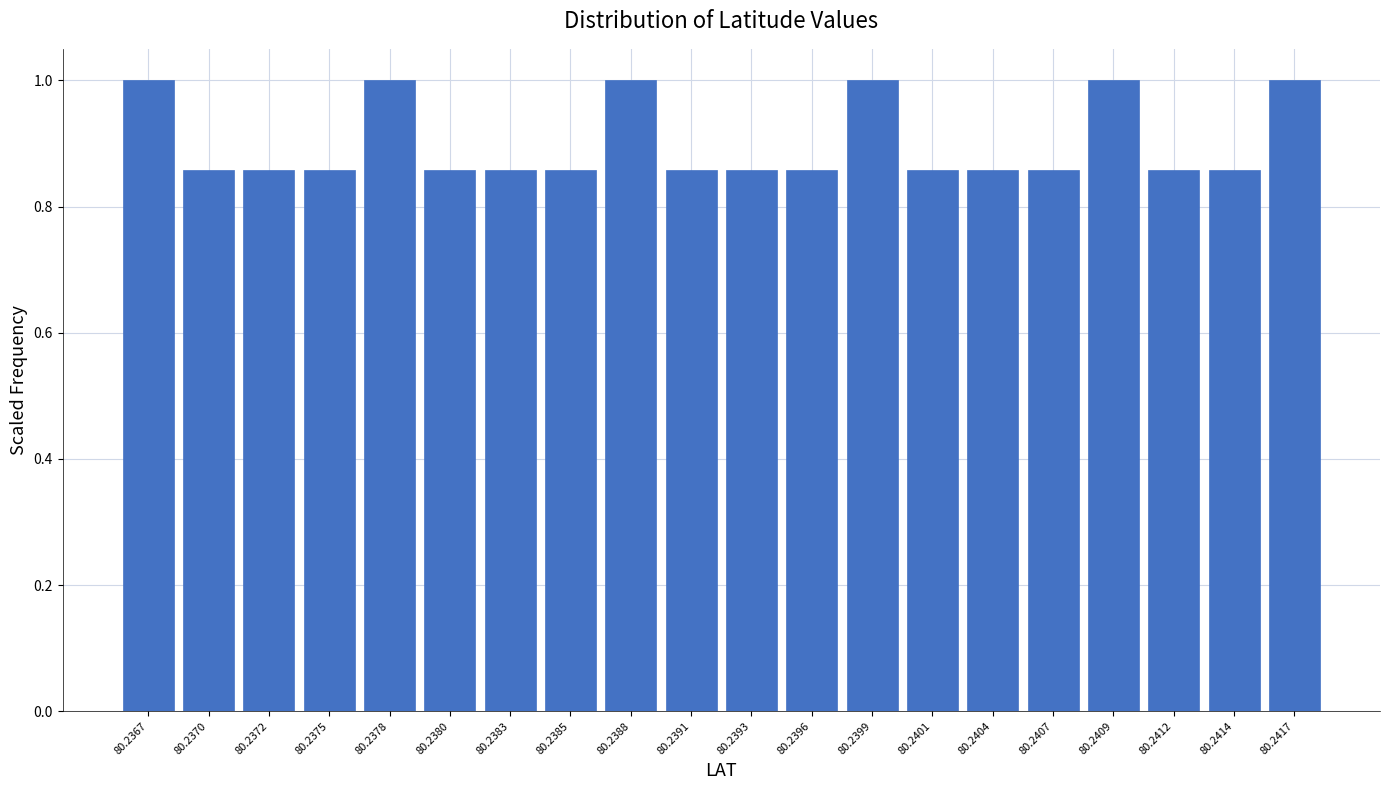

What is the maximum value shown in the chart?

1.0